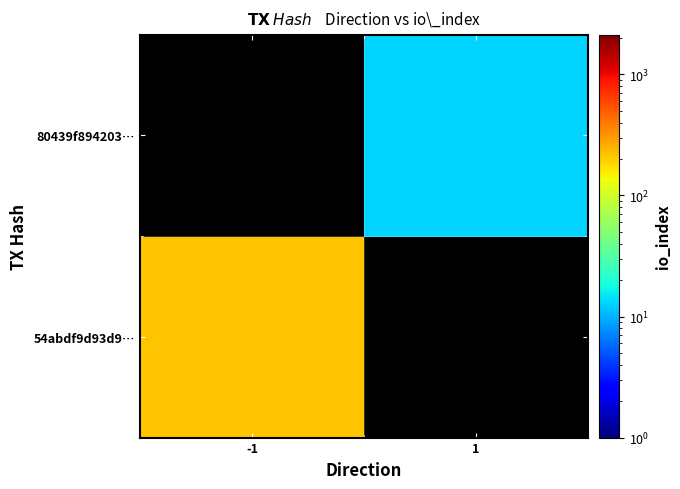

At 1, list the series in order from largest to smallest.

54abdf9d93d9…, 80439f894203…